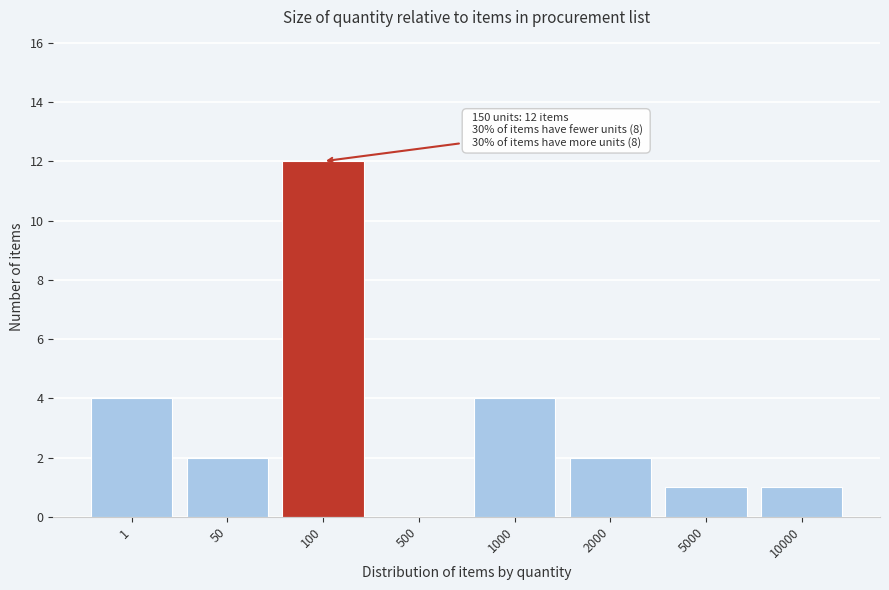

Reading right to left, list all the values displayed in this chart.

10000=1	5000=1	2000=2	1000=4	500=0	100=12	50=2	1=4